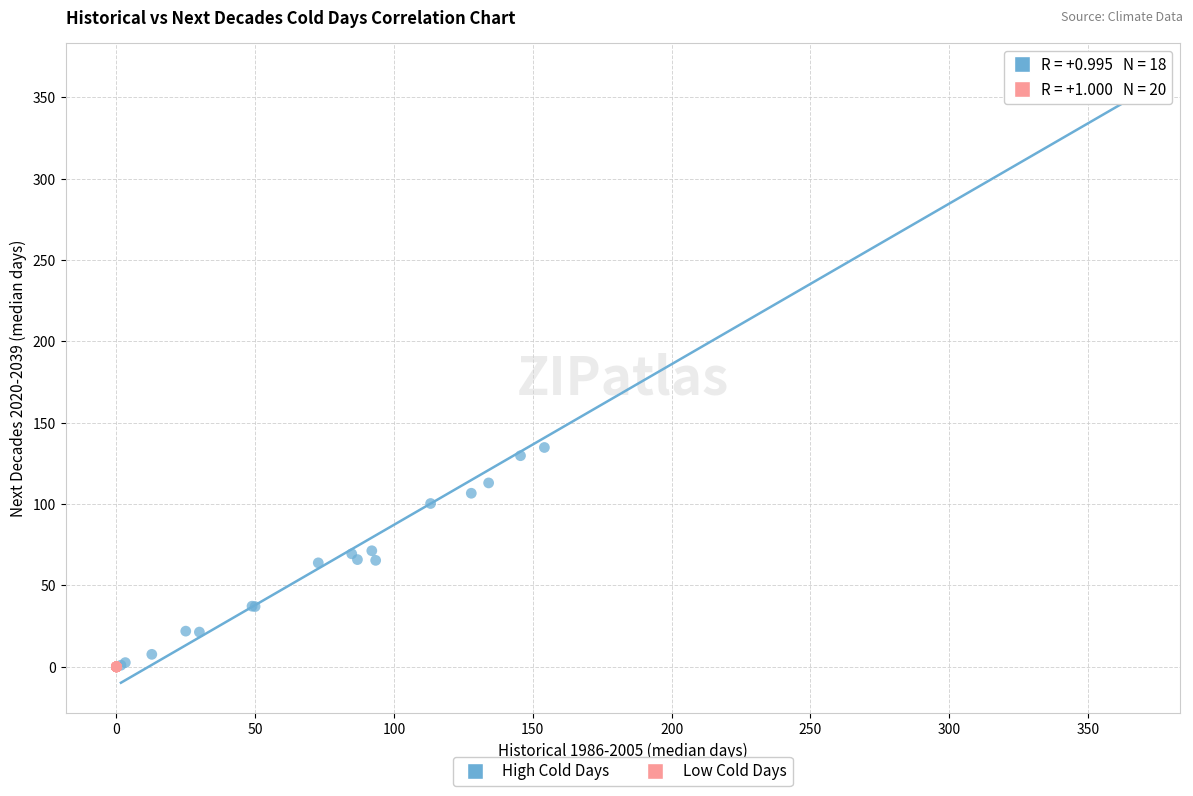

Which series has the largest Y range (max minus min)?

High Cold Days